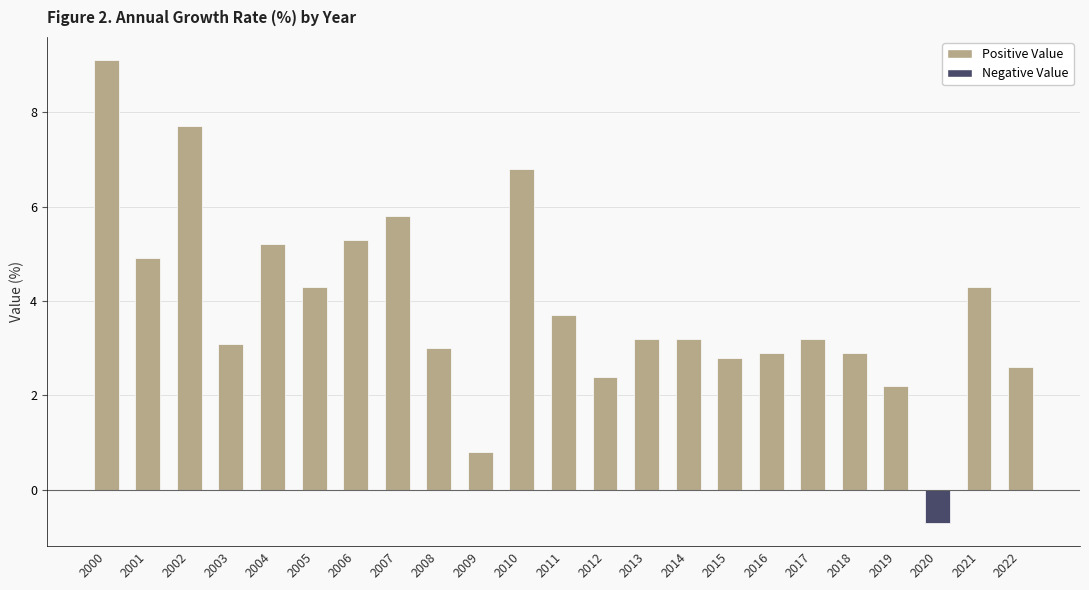

Reading left to right, extract all data points from this chart.

2000=9.1	2001=4.9	2002=7.7	2003=3.1	2004=5.2	2005=4.3	2006=5.3	2007=5.8	2008=3.0	2009=0.8	2010=6.8	2011=3.7	2012=2.4	2013=3.2	2014=3.2	2015=2.8	2016=2.9	2017=3.2	2018=2.9	2019=2.2	2020=-0.7	2021=4.3	2022=2.6